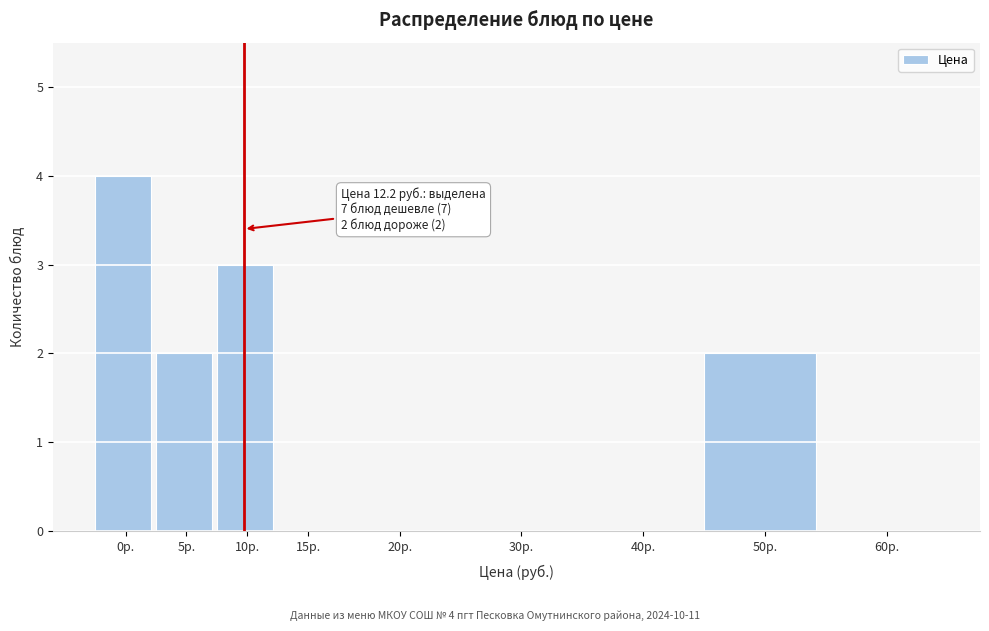

Reading left to right, what are all the values shown in this chart?

0р.=4	5р.=2	10р.=3	15р.=0	20р.=0	30р.=0	40р.=0	50р.=2	60р.=0